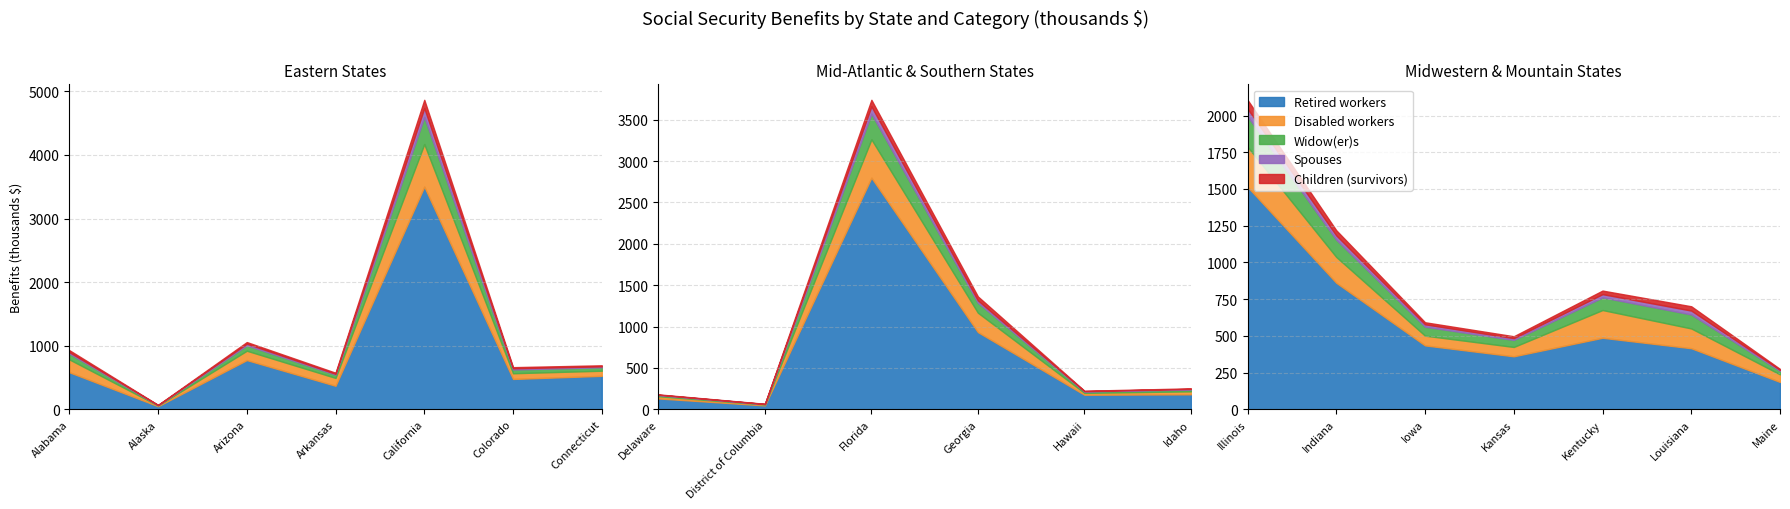

What are all the series names shown in the legend?

Retired workers, Disabled workers, Widow(er)s, Spouses, Children (survivors)